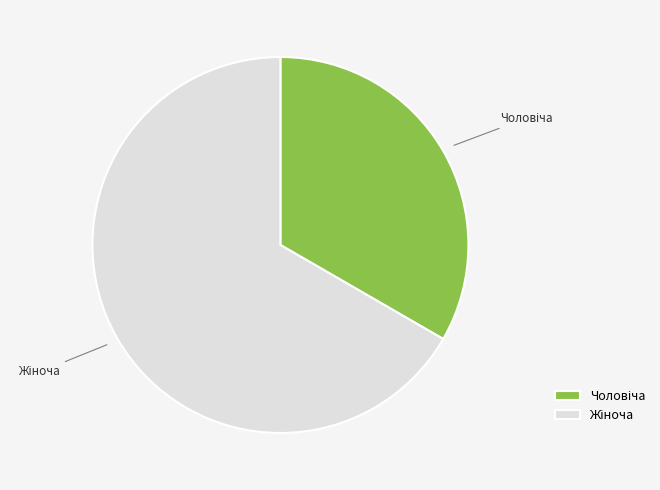

Is there a majority slice in this chart?

Yes